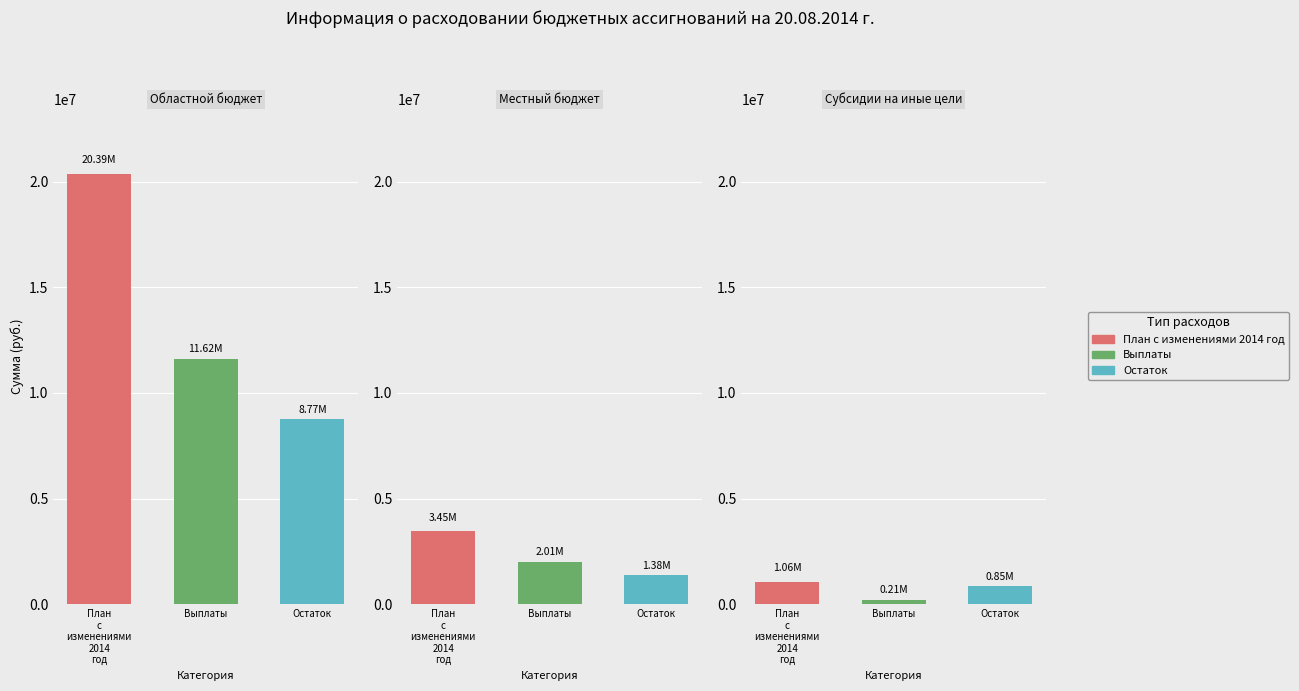

True or false: Остаток has a value of 936758.7 at Местный бюджет.

False